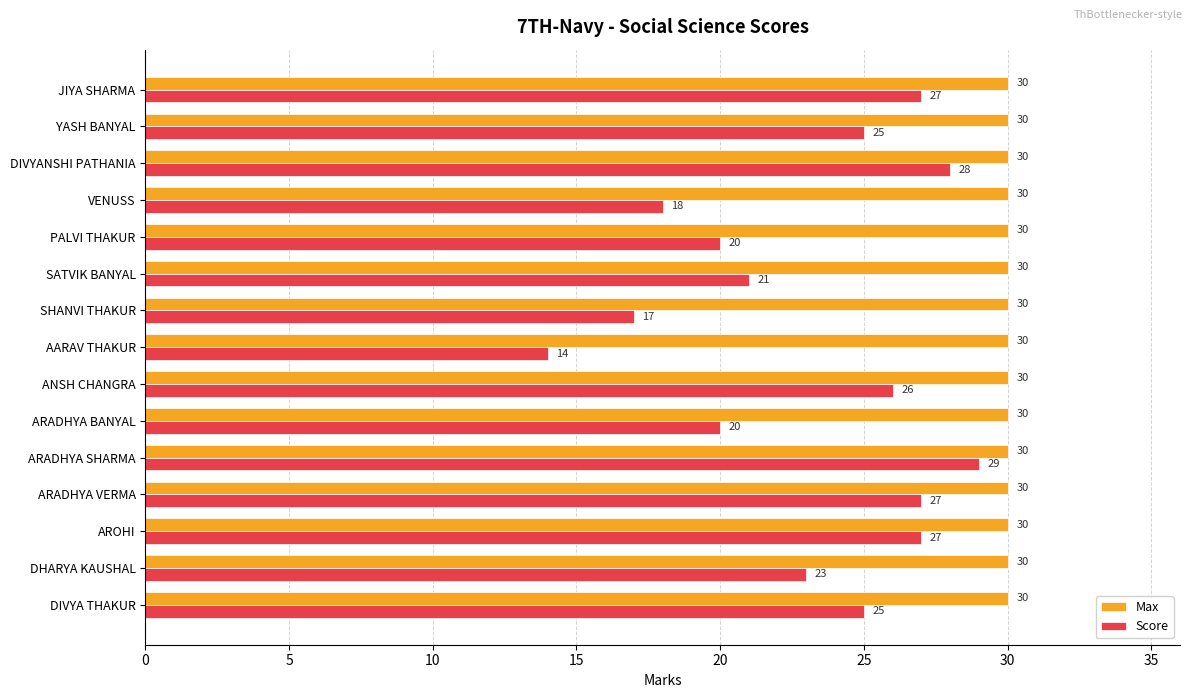

What is the sum of the Score values at PALVI THAKUR and ARADHYA SHARMA?

49